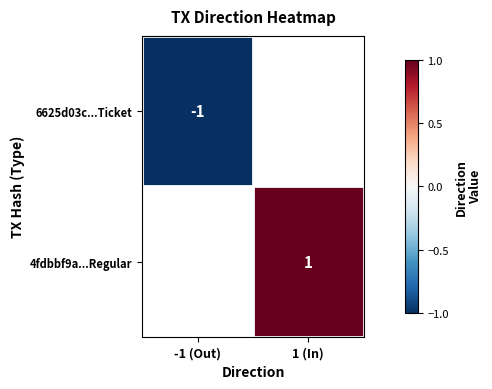

The value of 6625d03c...Ticket at -1 (Out) is -1. True or false?

True